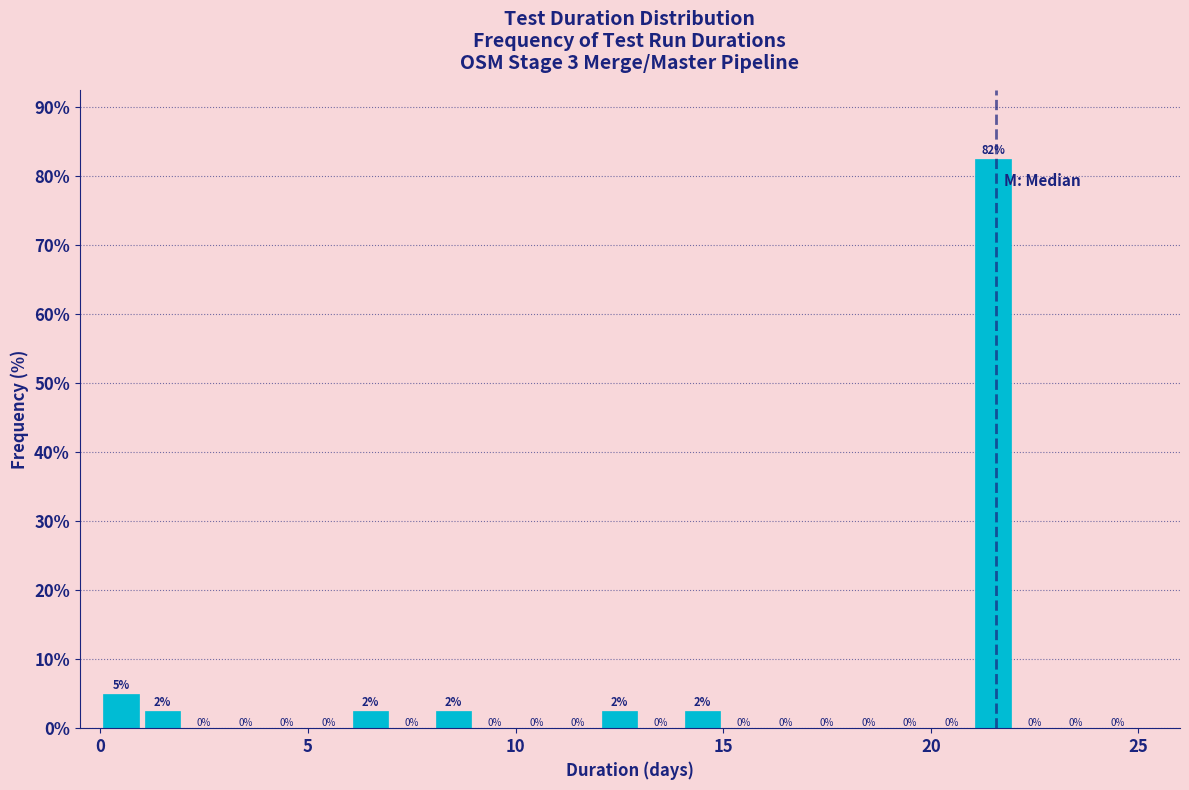

Around what value on the x-axis is the tallest bar? Give the approximate position of its centre, as read against the axis.

21.5